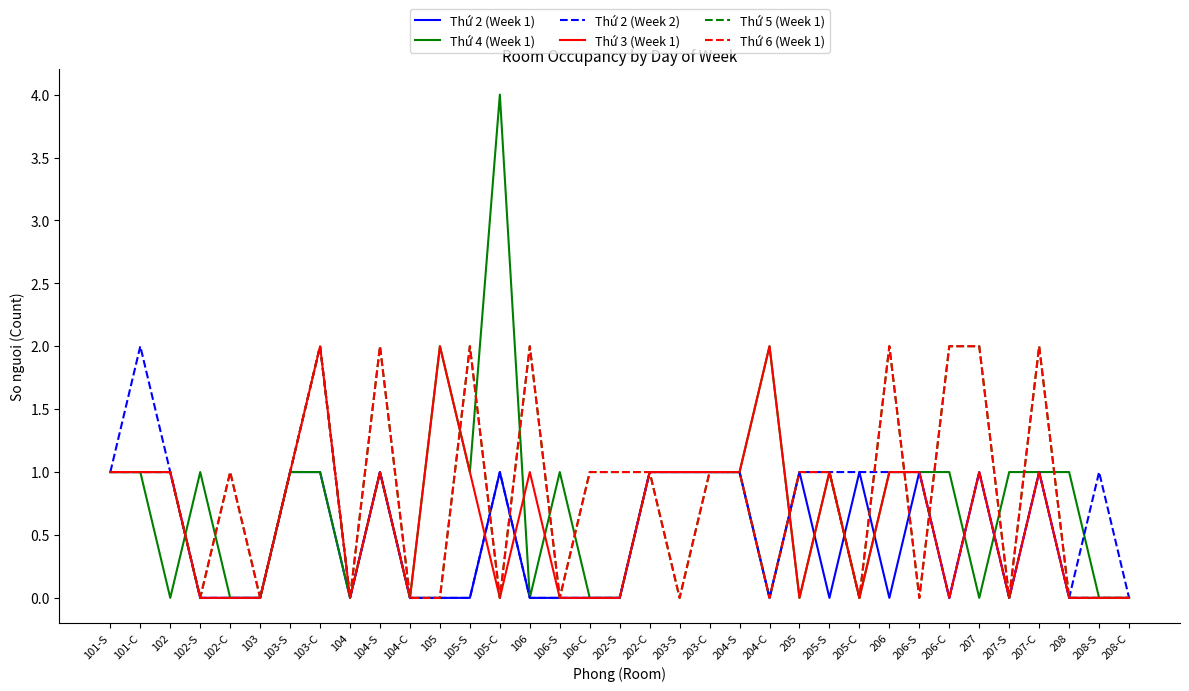

True or false: Thứ 2 (Week 2) and Thứ 2 (Week 1) cross at least once.

False